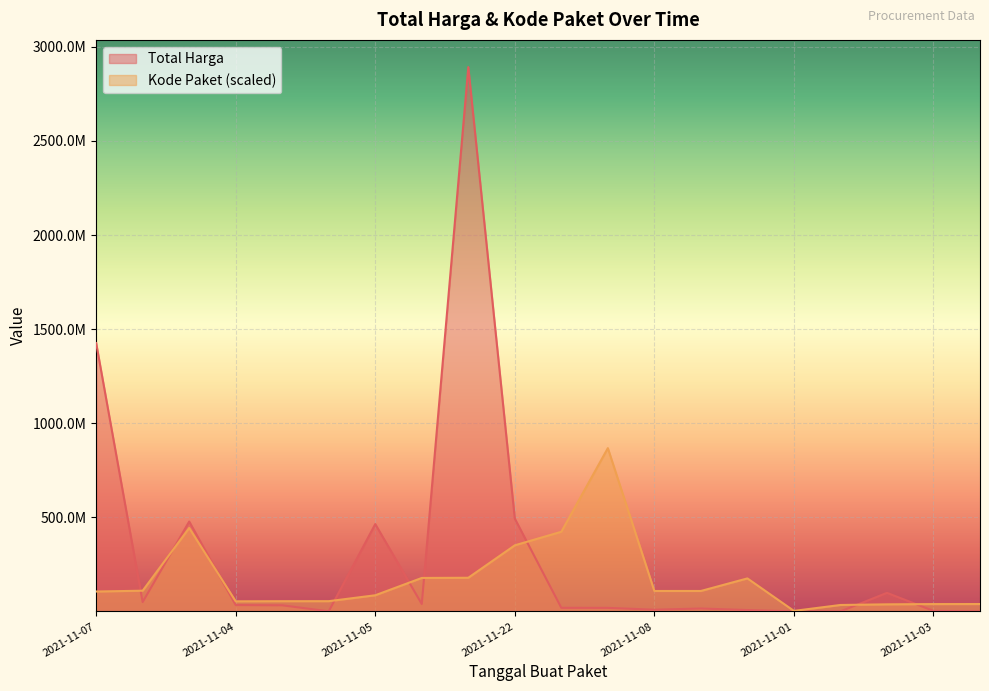

Where does the Total Harga series first go above 32441200?

2021-11-07